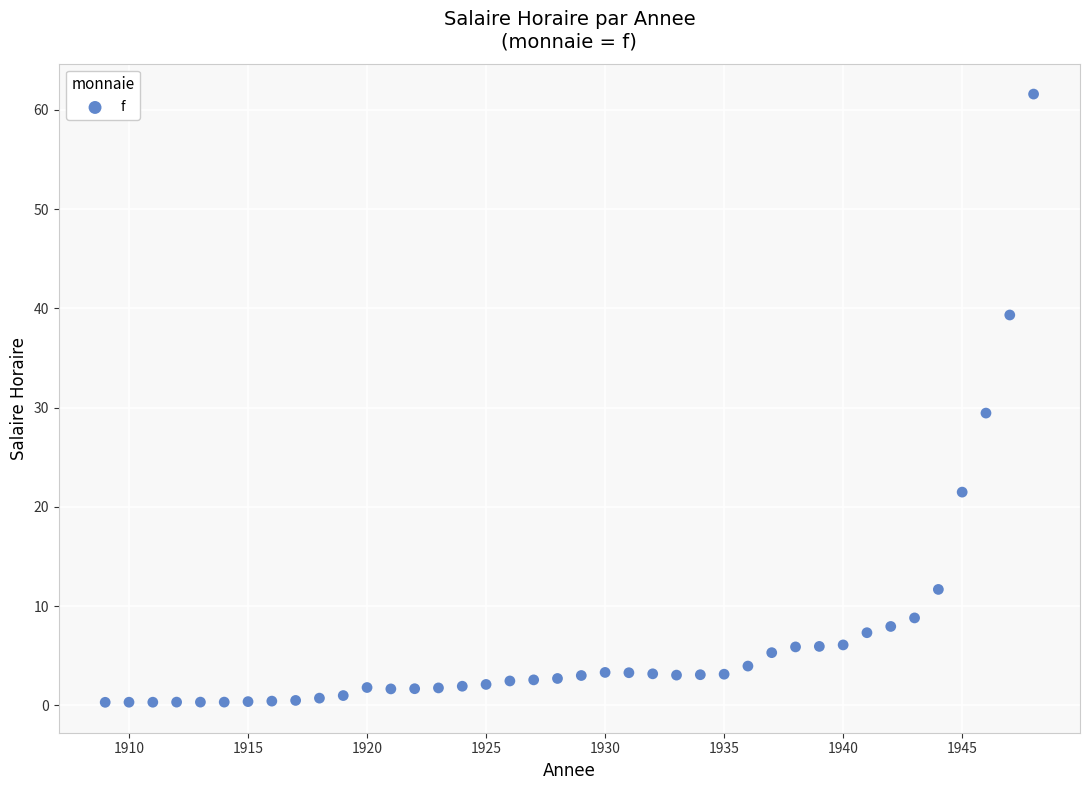

What is the range of Y values (max minus min)?

61.3